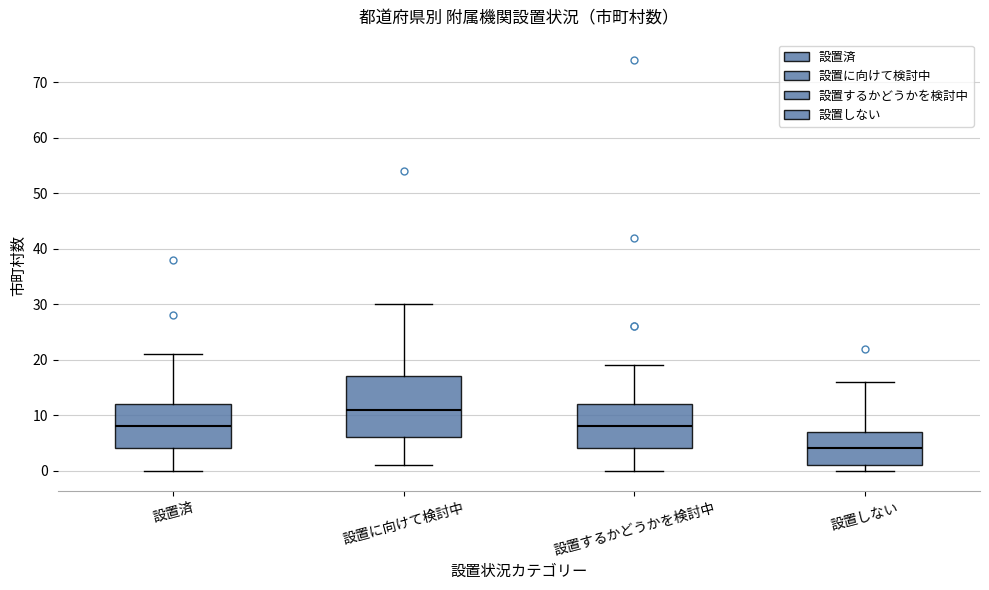

Which box's median line is the highest?

設置に向けて検討中